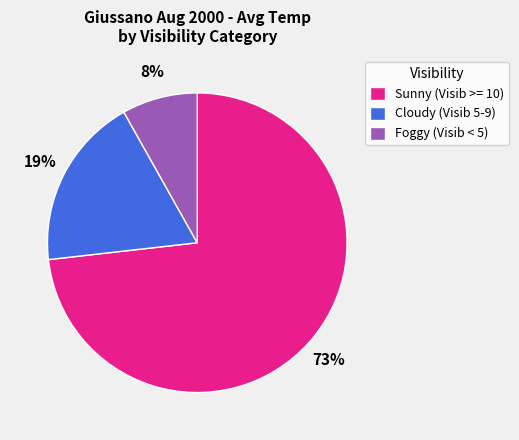

To the nearest percent, what is the average slice percentage?

33%